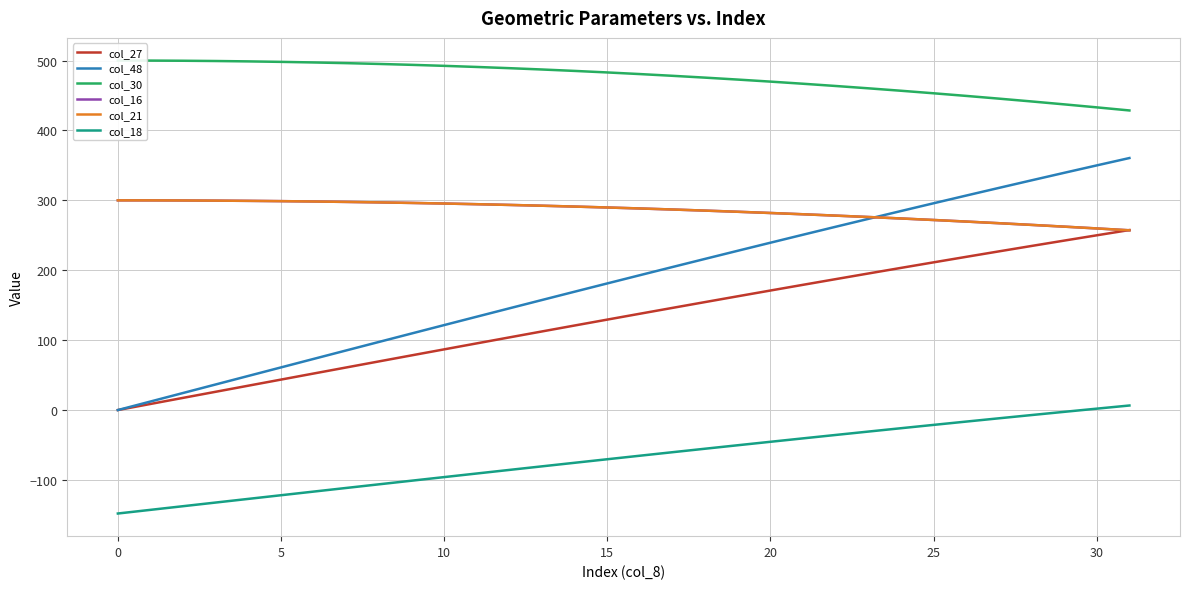

Which series changed the most between 5 and 18?

col_48